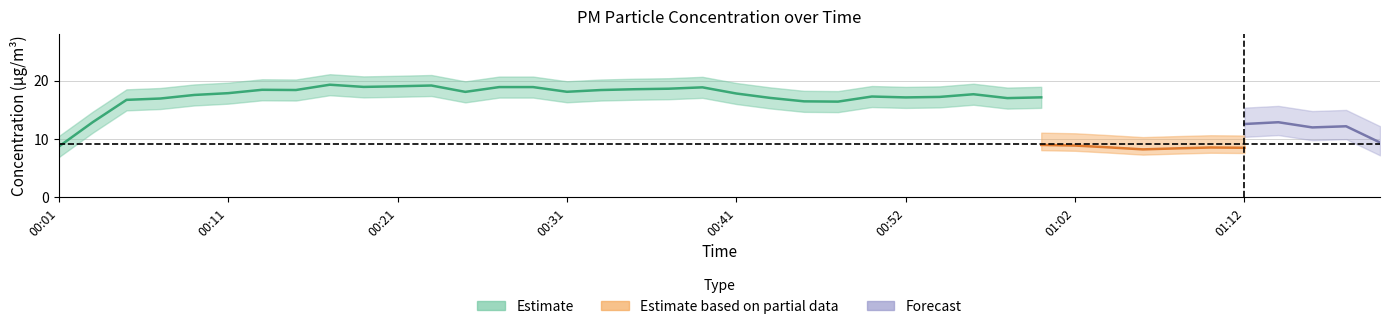

What is the label of the 12th point from the right?

00:58